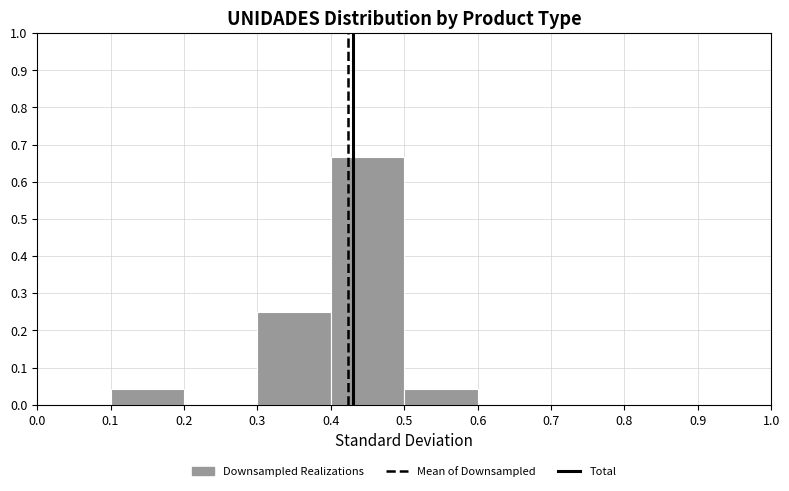

Reading left to right, list every bar in this chart as the range it spans on the x-axis followed by its height. The values are not printed on the chart, so give them approximately, as read against the axis.

0.0 to 0.1: 0
0.1 to 0.2: 0.04
0.2 to 0.3: 0
0.3 to 0.4: 0.25
0.4 to 0.5: 0.67
0.5 to 0.6: 0.04
0.6 to 0.7: 0
0.7 to 0.8: 0
0.8 to 0.9: 0
0.9 to 1.0: 0